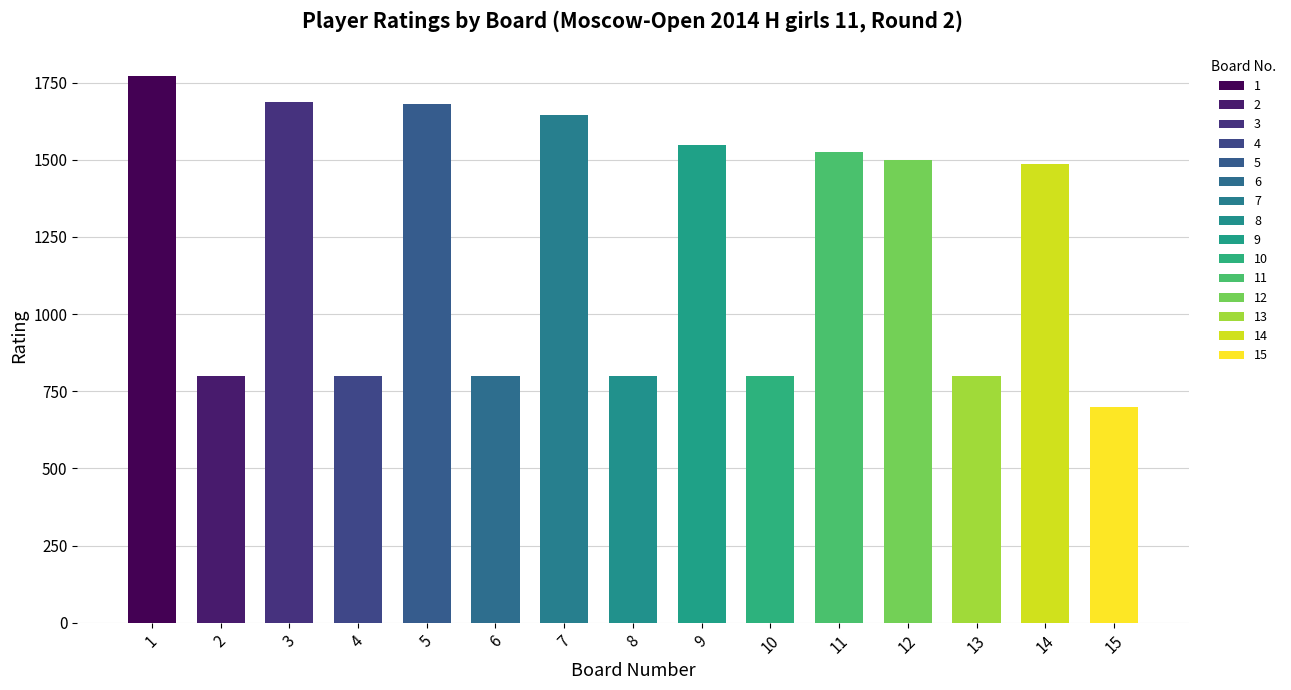

What is the maximum value shown in the chart?

1773